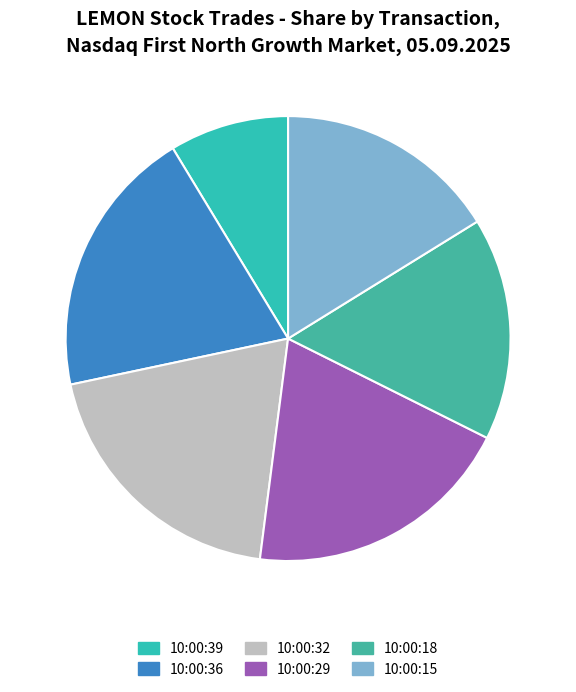

Is it true that 10:00:32 is 32% of the pie?

False